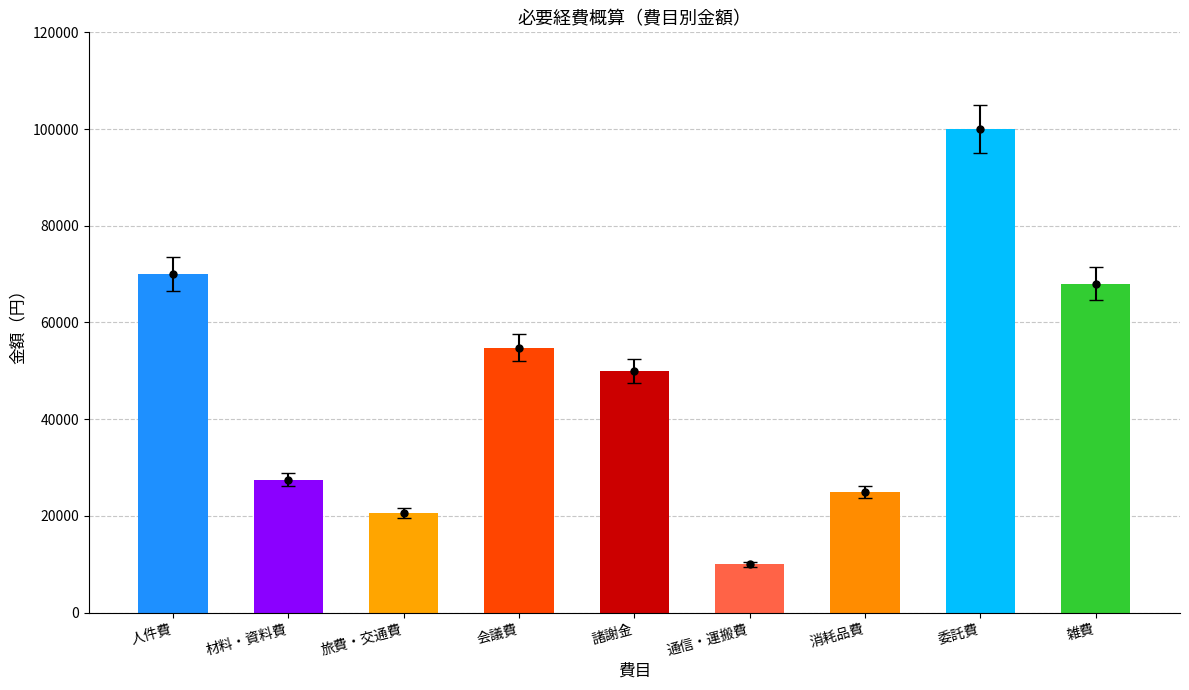

List the labels in order of value, smallest first.

通信・運搬費, 旅費・交通費, 消耗品費, 材料・資料費, 諸謝金, 会議費, 雑費, 人件費, 委託費